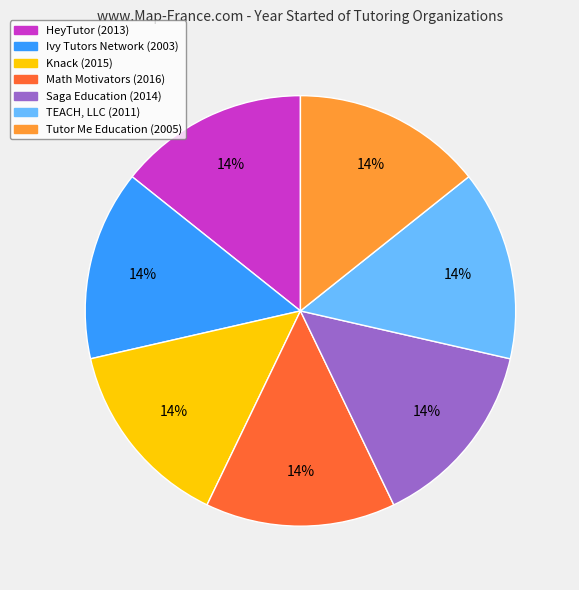

What percentage is the Ivy Tutors Network slice, to the nearest percent?

14%